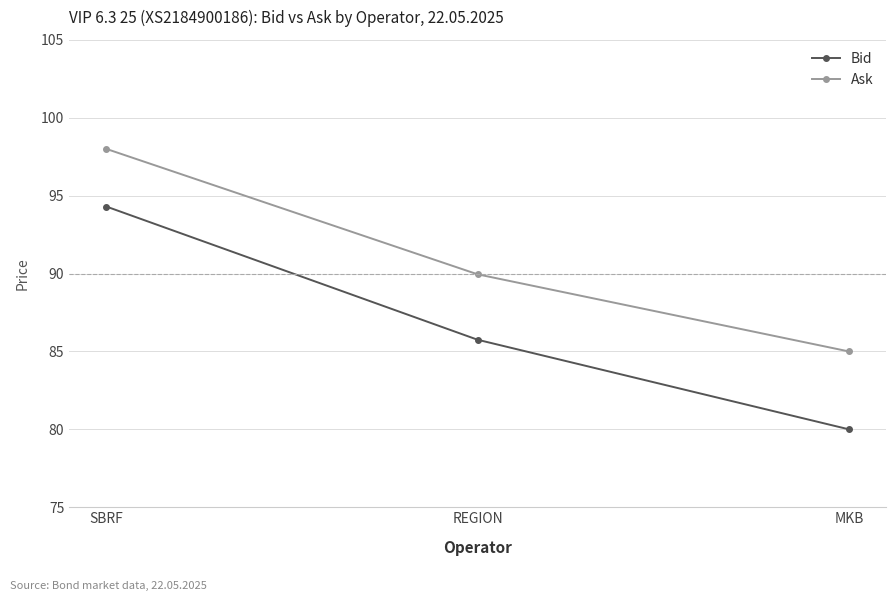

What are all the series names shown in the legend?

Bid, Ask